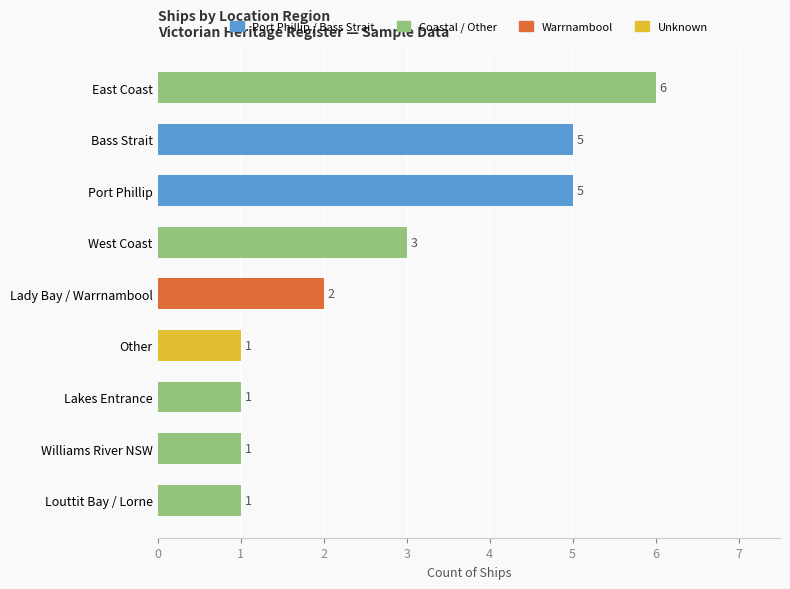

What is the smallest value displayed?

1